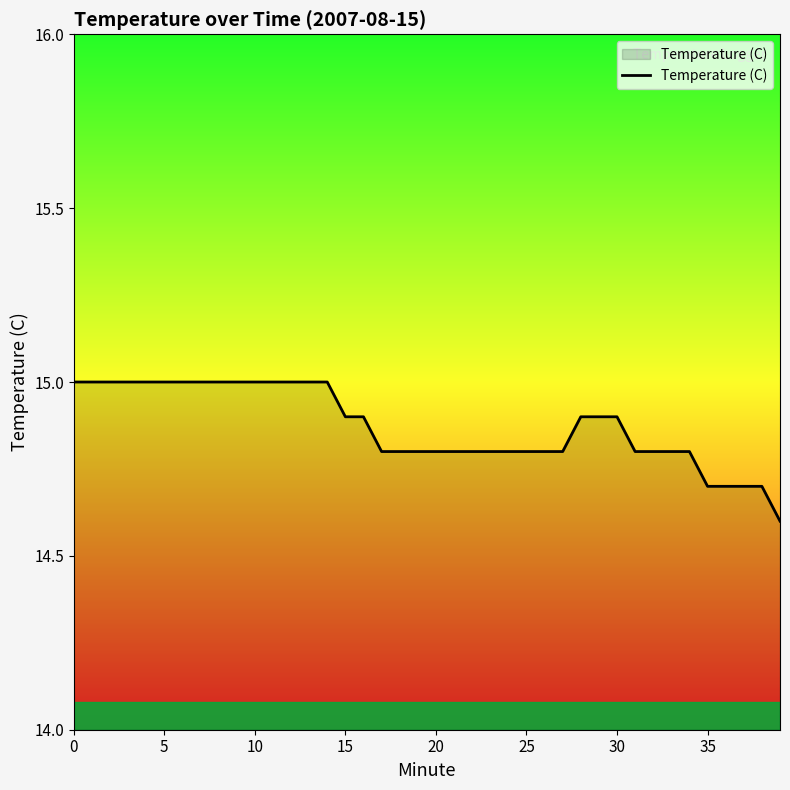

What is the greatest value displayed?

15.0